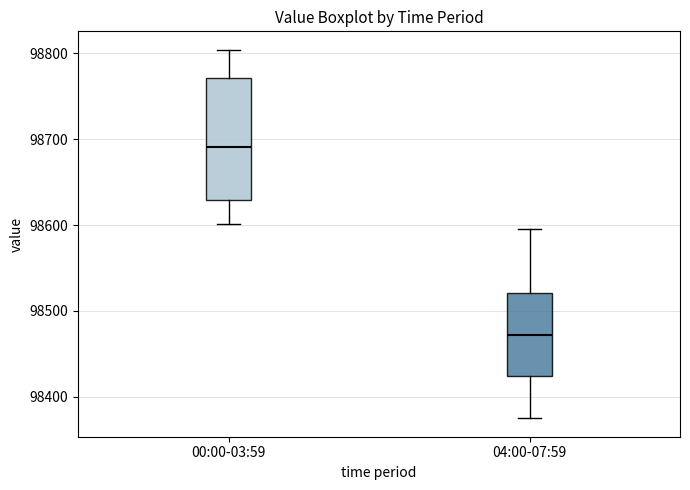

Where does the median line of the box for 04:00-07:59 sit on the y-axis? The values are not printed on the chart, so give them approximately, as read against the axis.

98470